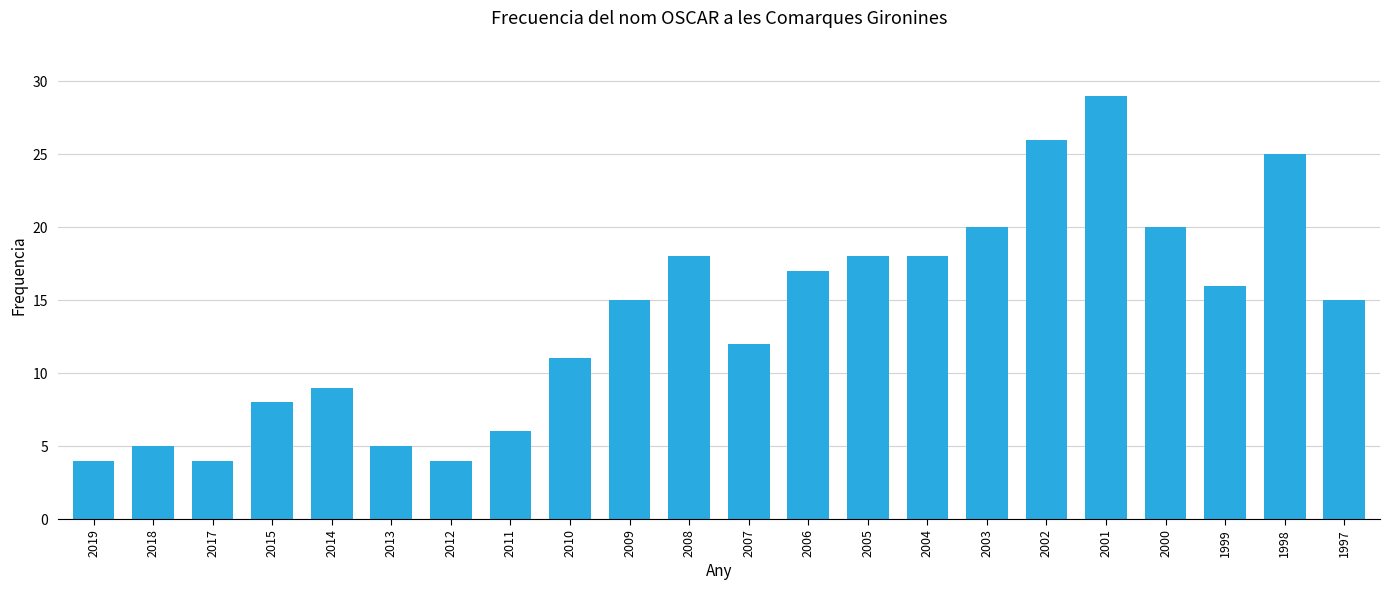

What is the sum of all values?

305